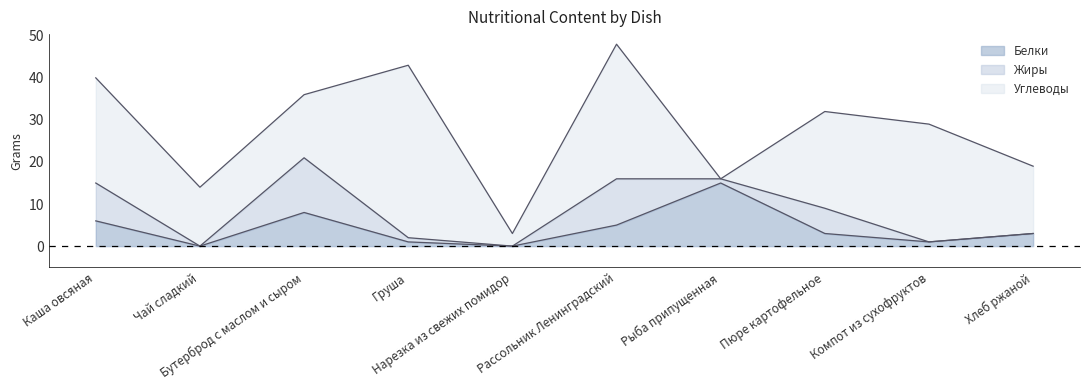

What is the label of the 2nd point from the left?

Чай сладкий